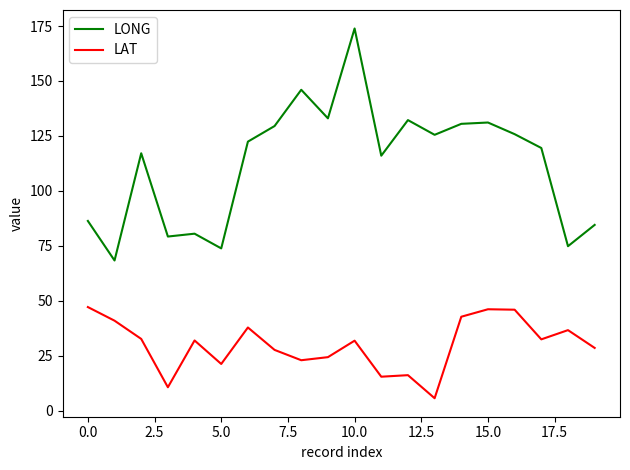

Which series has the largest range (max minus min)?

LONG